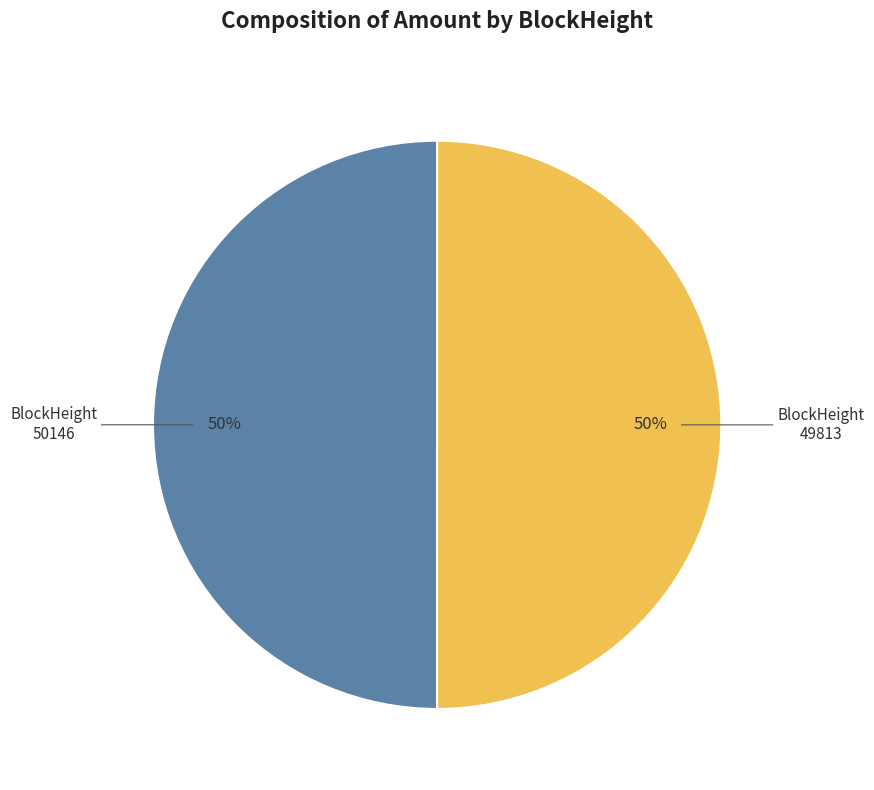

Is it true that BlockHeight 49813 is 50% of the pie?

True